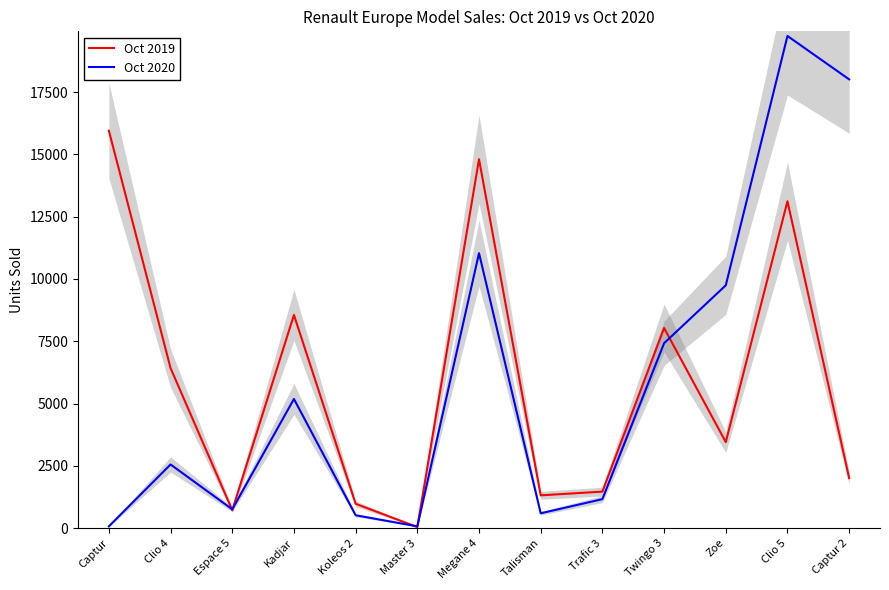

Which series has the largest range (max minus min)?

Oct 2020